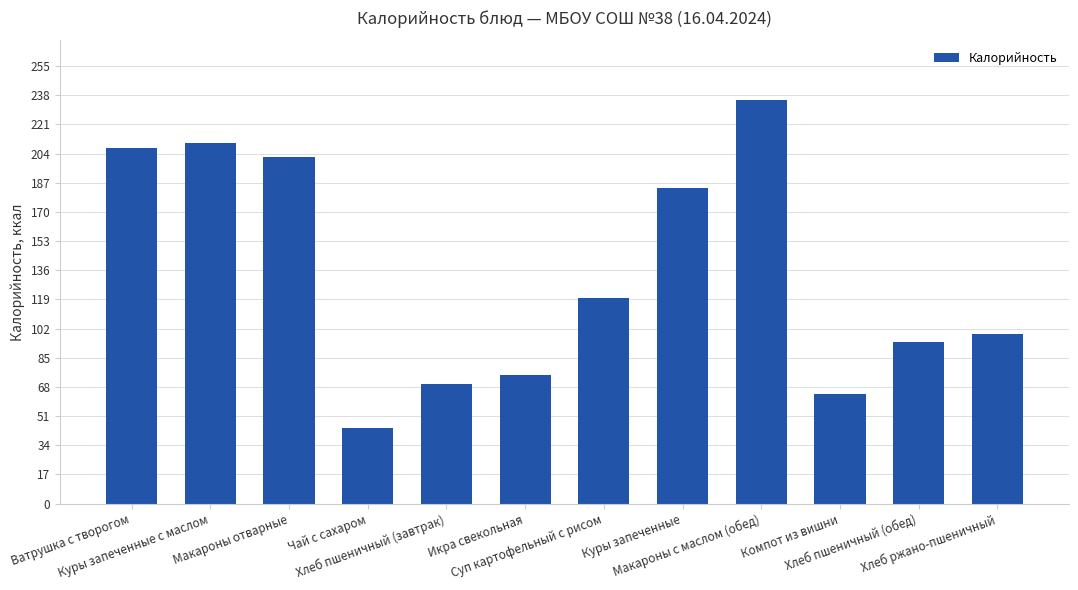

What is the greatest value displayed?

235